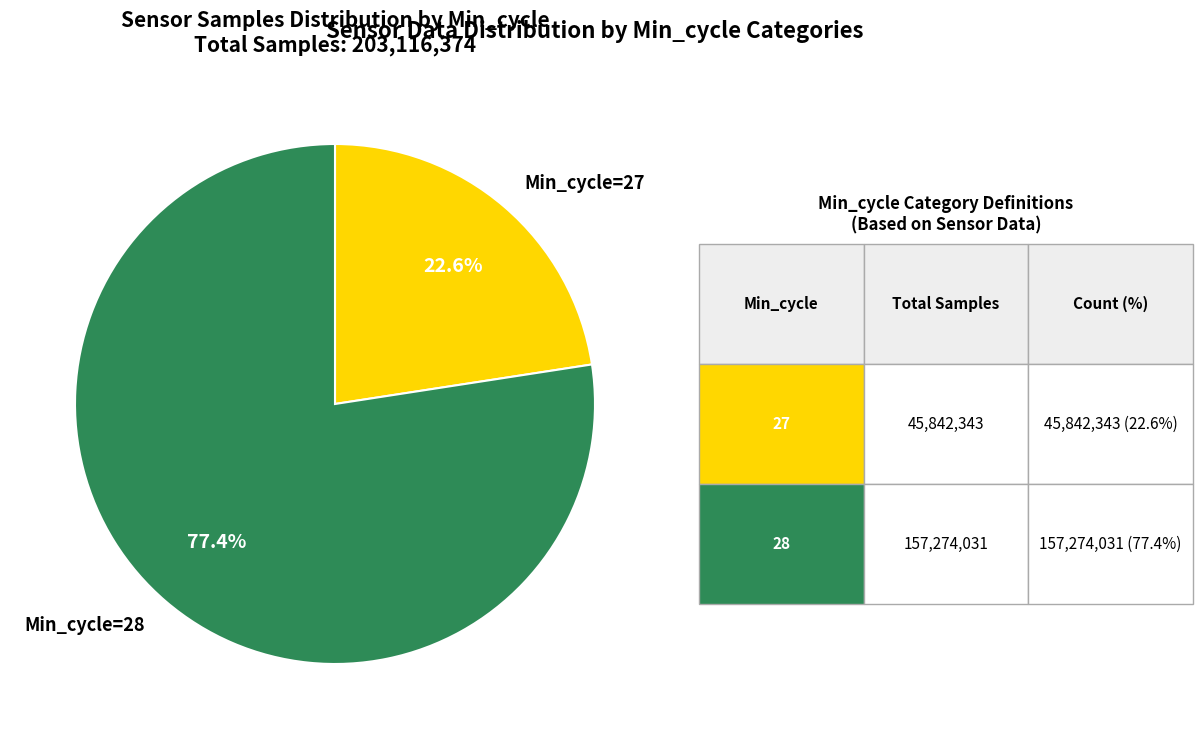

Rank the categories by value from lowest to highest.

Min_cycle=27, Min_cycle=28